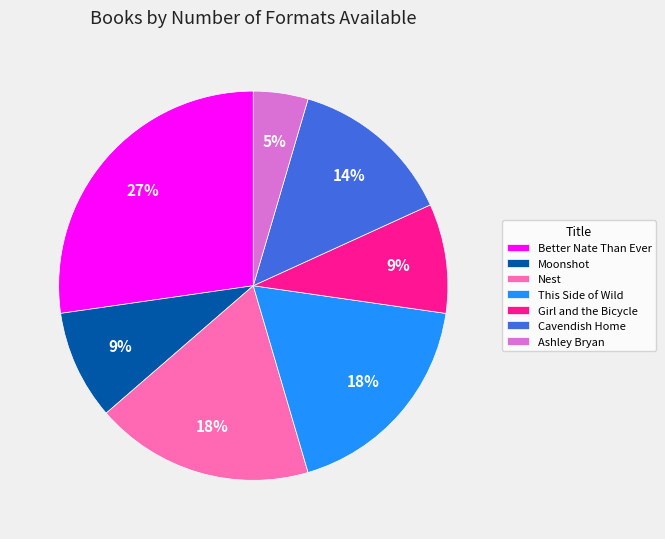

To the nearest percent, what portion does Moonshot represent?

9%